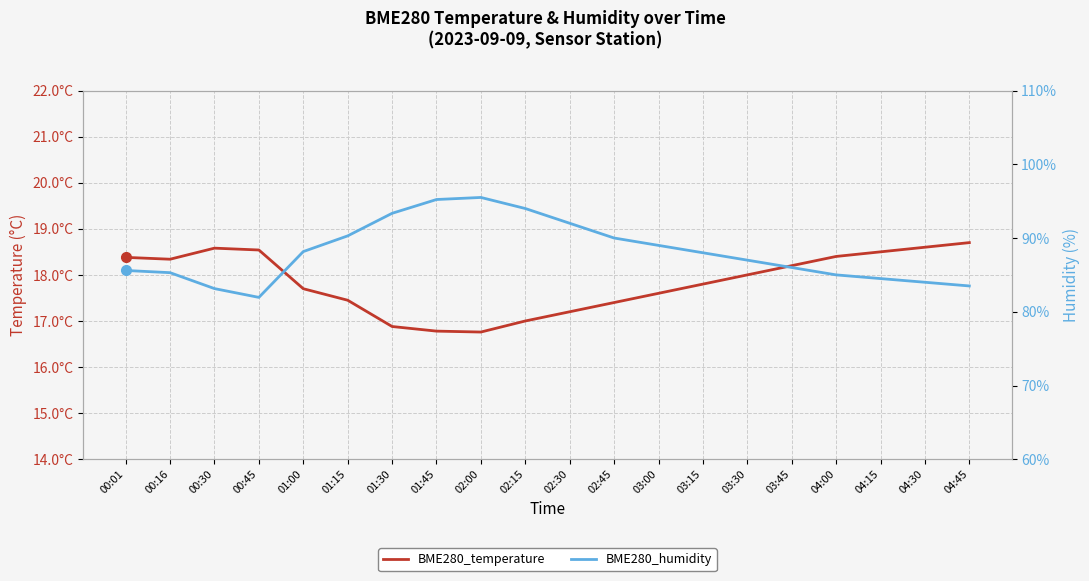

What is the sum of all BME280_humidity values?

1761.5